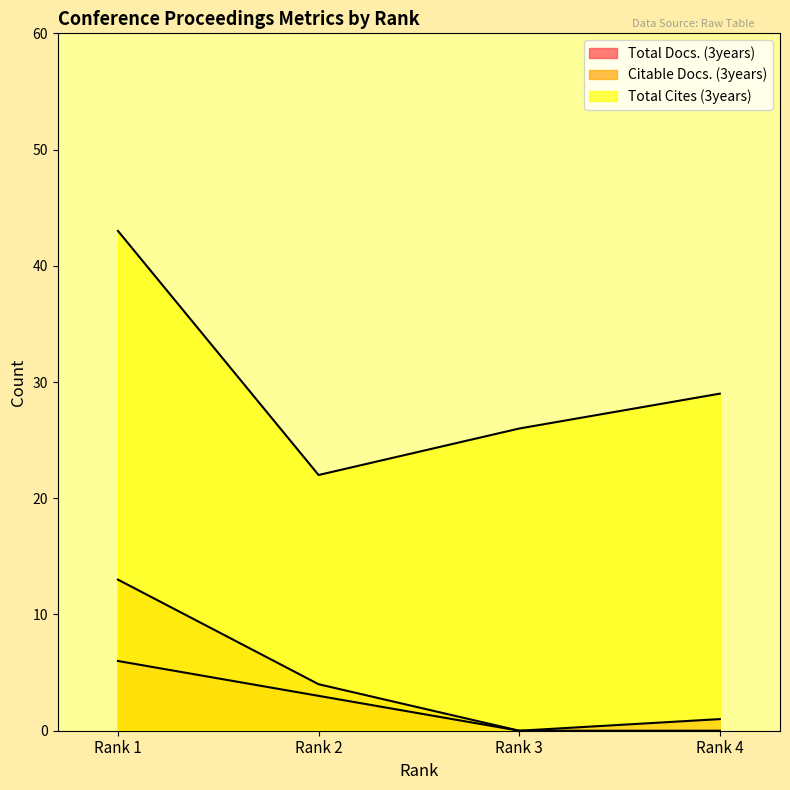

Which has a higher value, Rank 3 or Rank 2?

Rank 2